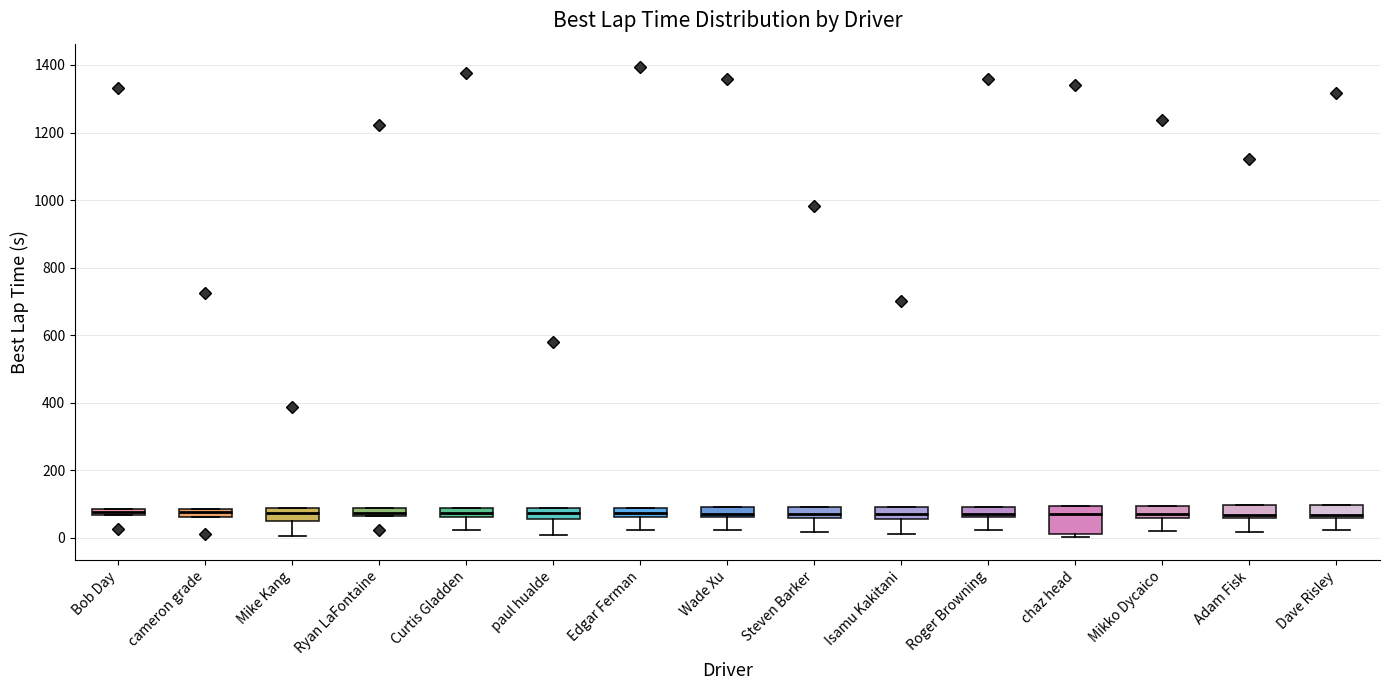

Where does the median line of the box for Steven Barker sit on the y-axis? The values are not printed on the chart, so give them approximately, as read against the axis.

80